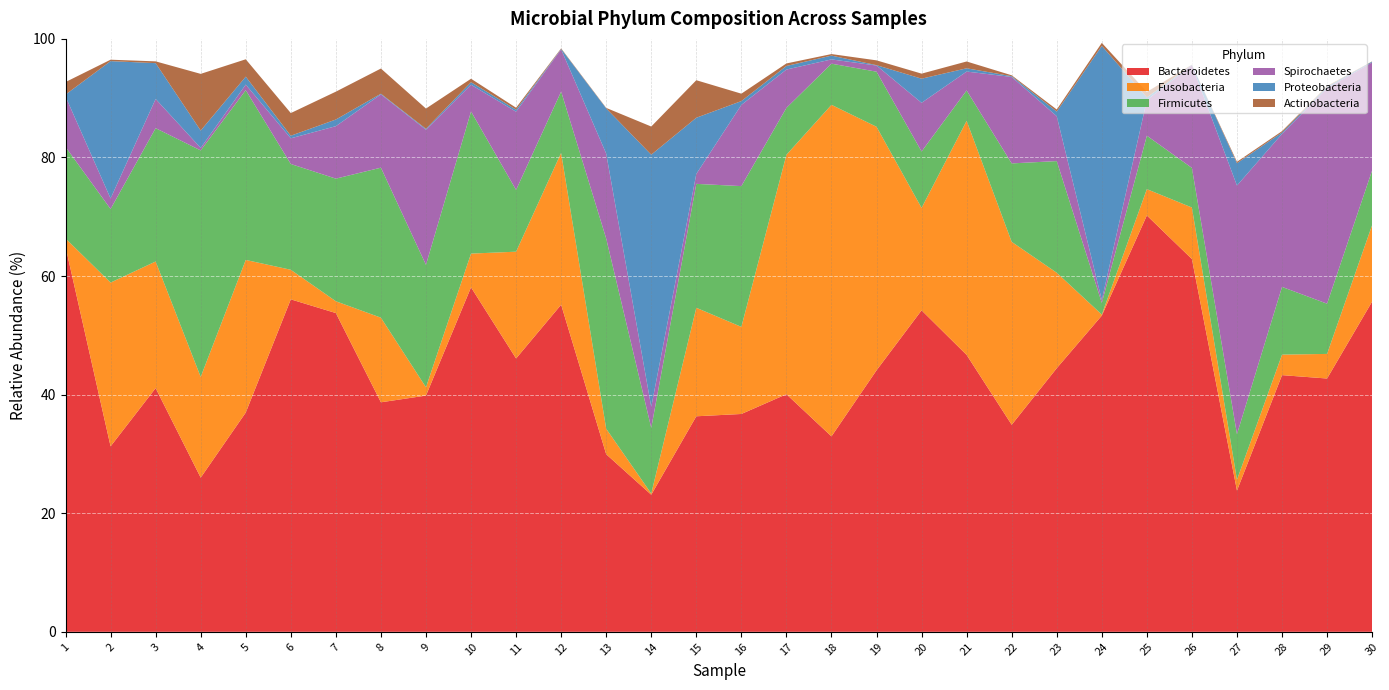

Reading left to right, what are all the values shown in this chart?

Bacteroidetes: 1=65.0	2=31.3	3=41.1	4=26.0	5=37.0	6=56.1	7=53.8	8=38.7	9=39.8	10=58.1	11=46.1	12=55.2	13=29.9	14=23.1	15=36.4	16=36.7	17=40.1	18=33.0	19=44.1	20=54.2	21=46.7	22=34.9	23=44.5	24=53.3	25=70.2	26=62.9	27=23.8	28=43.3	29=42.7	30=55.7
Fusobacteria: 1=1.4	2=27.6	3=21.4	4=17.0	5=25.7	6=5.0	7=2.0	8=14.3	9=1.4	10=5.7	11=18.0	12=25.6	13=4.3	14=0.2	15=18.3	16=14.7	17=40.4	18=55.9	19=41.1	20=17.3	21=39.5	22=30.9	23=16.1	24=0.2	25=4.4	26=8.7	27=1.8	28=3.5	29=4.2	30=12.9
Firmicutes: 1=15.4	2=12.4	3=22.5	4=38.2	5=28.6	6=17.8	7=20.7	8=25.3	9=20.6	10=24.0	11=10.4	12=10.3	13=32.1	14=11.1	15=20.9	16=23.7	17=7.9	18=6.9	19=9.3	20=9.5	21=5.1	22=13.2	23=18.8	24=2.0	25=9.0	26=6.7	27=7.7	28=11.4	29=8.5	30=9.2
Spirochaetes: 1=8.5	2=1.8	3=4.9	4=0.4	5=0.9	6=4.3	7=8.8	8=12.4	9=22.8	10=4.5	11=13.2	12=7.1	13=14.3	14=3.5	15=1.7	16=13.7	17=6.5	18=0.7	19=1.0	20=8.2	21=3.2	22=14.6	23=7.6	24=0.5	25=6.0	26=17.3	27=41.9	28=25.8	29=36.3	30=18.2
Proteobacteria: 1=0.3	2=23.2	3=6.0	4=2.9	5=1.3	6=0.4	7=1.1	8=0.1	9=0.1	10=0.4	11=0.3	12=0.1	13=7.6	14=42.5	15=9.5	16=0.6	17=0.6	18=0.6	19=0.1	20=4.1	21=0.6	22=0.1	23=0.8	24=42.9	25=0.5	26=0.1	27=3.8	28=0.2	29=0.2	30=0.1
Actinobacteria: 1=2.1	2=0.2	3=0.3	4=9.6	5=2.9	6=3.8	7=4.7	8=4.2	9=3.4	10=0.6	11=0.3	12=0.1	13=0.1	14=4.8	15=6.3	16=1.2	17=0.4	18=0.3	19=0.8	20=0.8	21=1.1	22=0.1	23=0.3	24=0.5	25=0.9	26=0.0	27=0.2	28=0.2	29=0.1	30=0.0